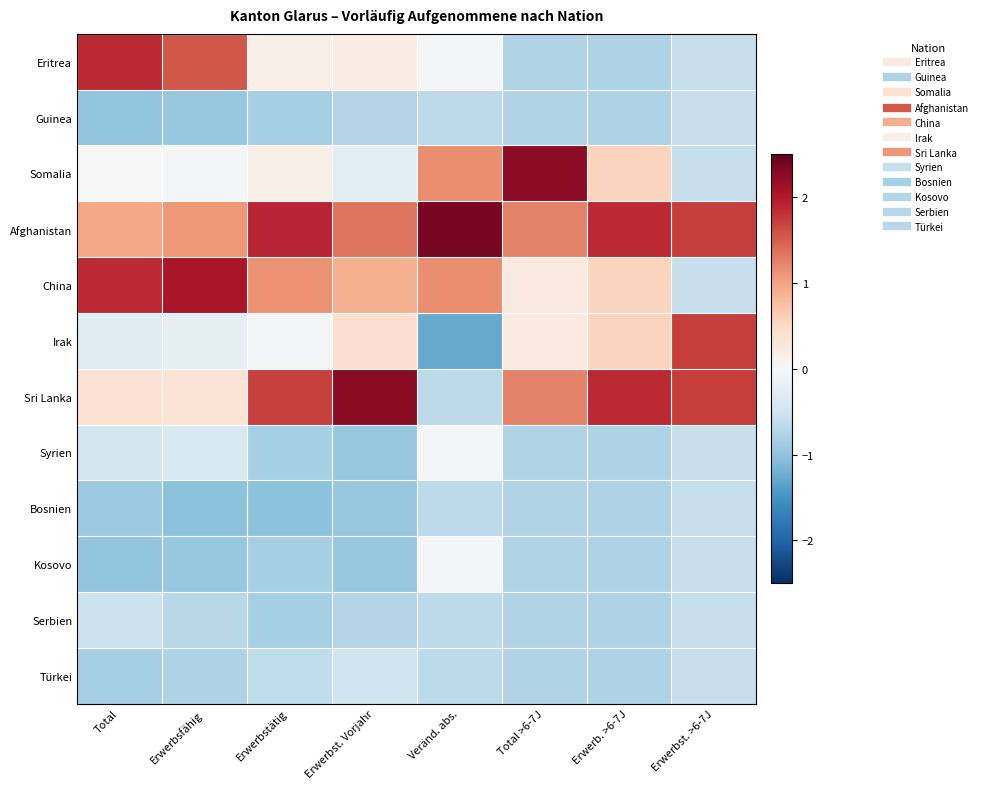

At how many categories does at least one series exceed 1?

8